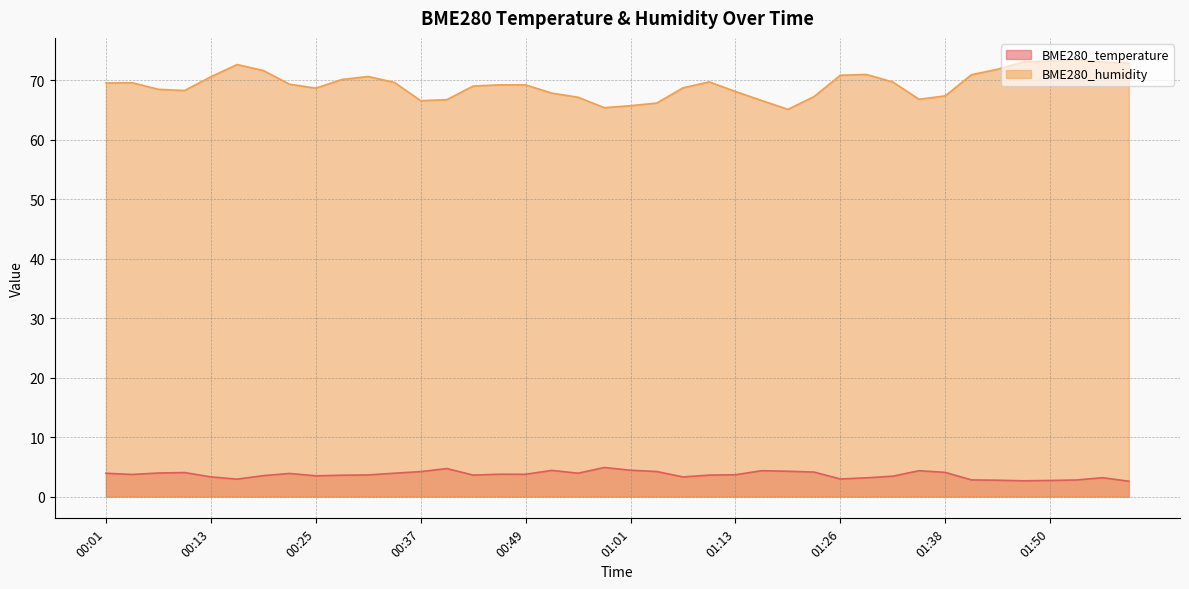

Count the number of data series in this chart.

2